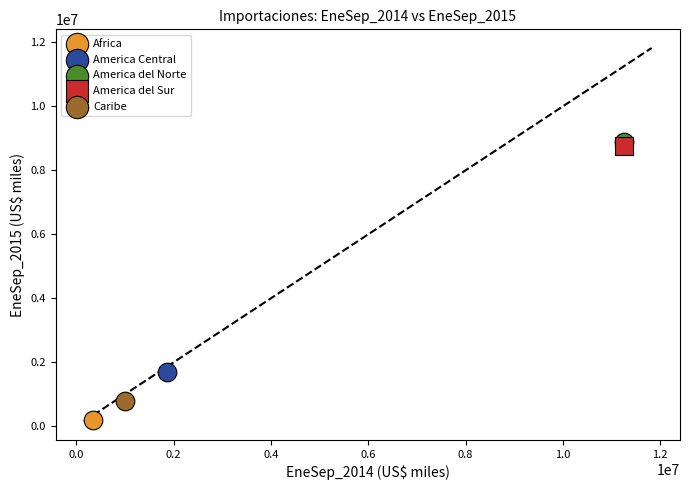

What are all the series names shown in the legend?

Africa, America Central, America del Norte, America del Sur, Caribe